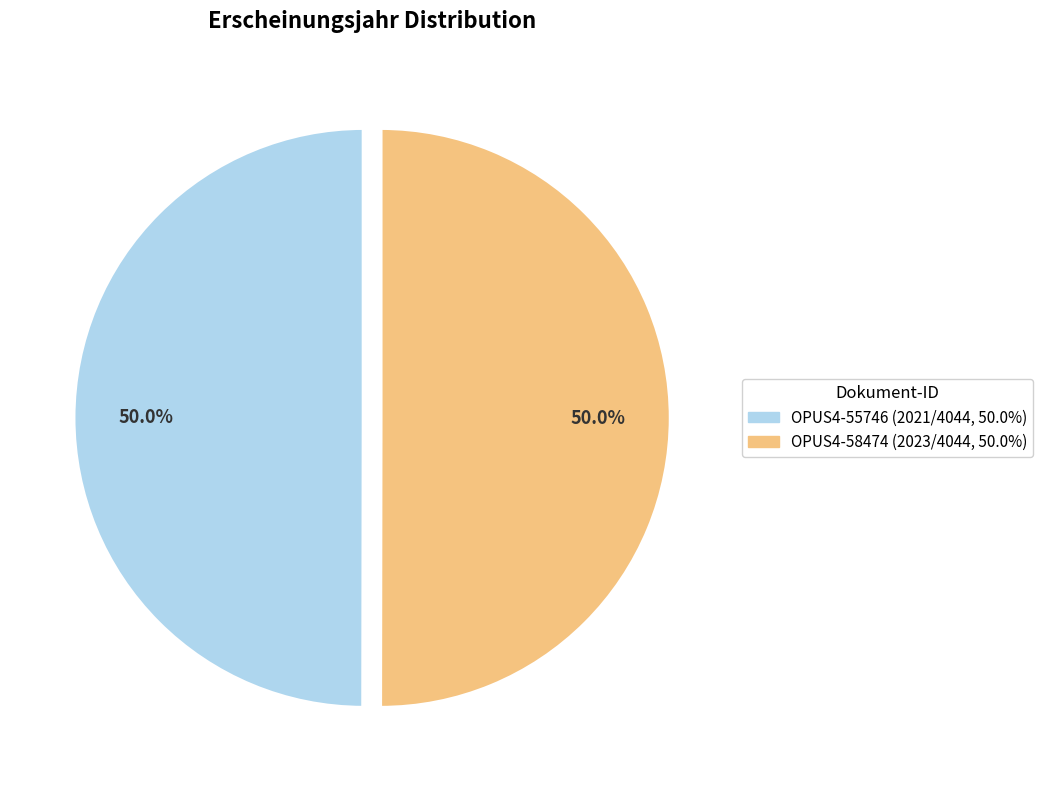

What is the ratio of the value at OPUS4-58474 to the value at OPUS4-55746?

1.0